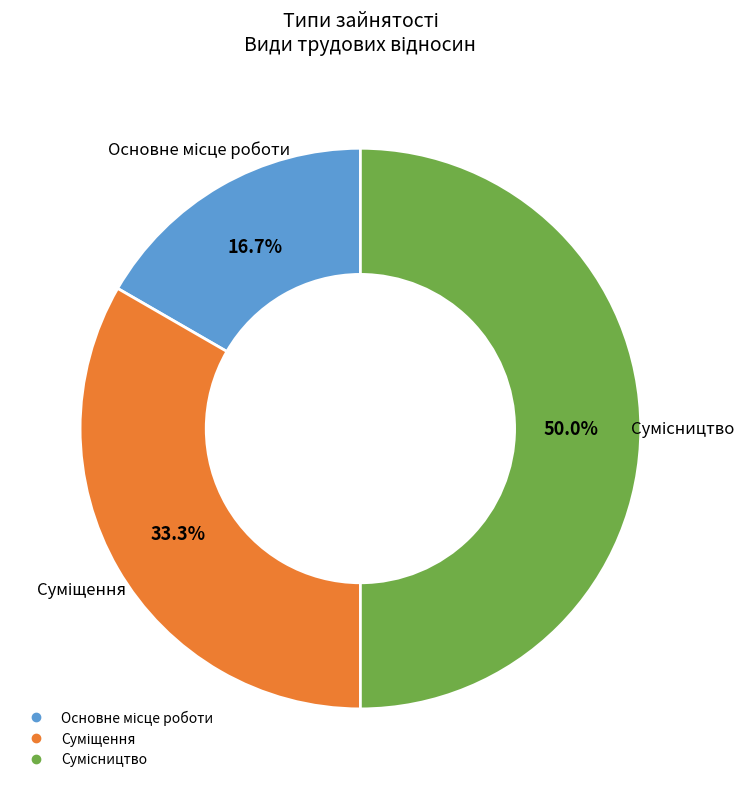

Is it true that Сумісництво is 50% of the pie?

True